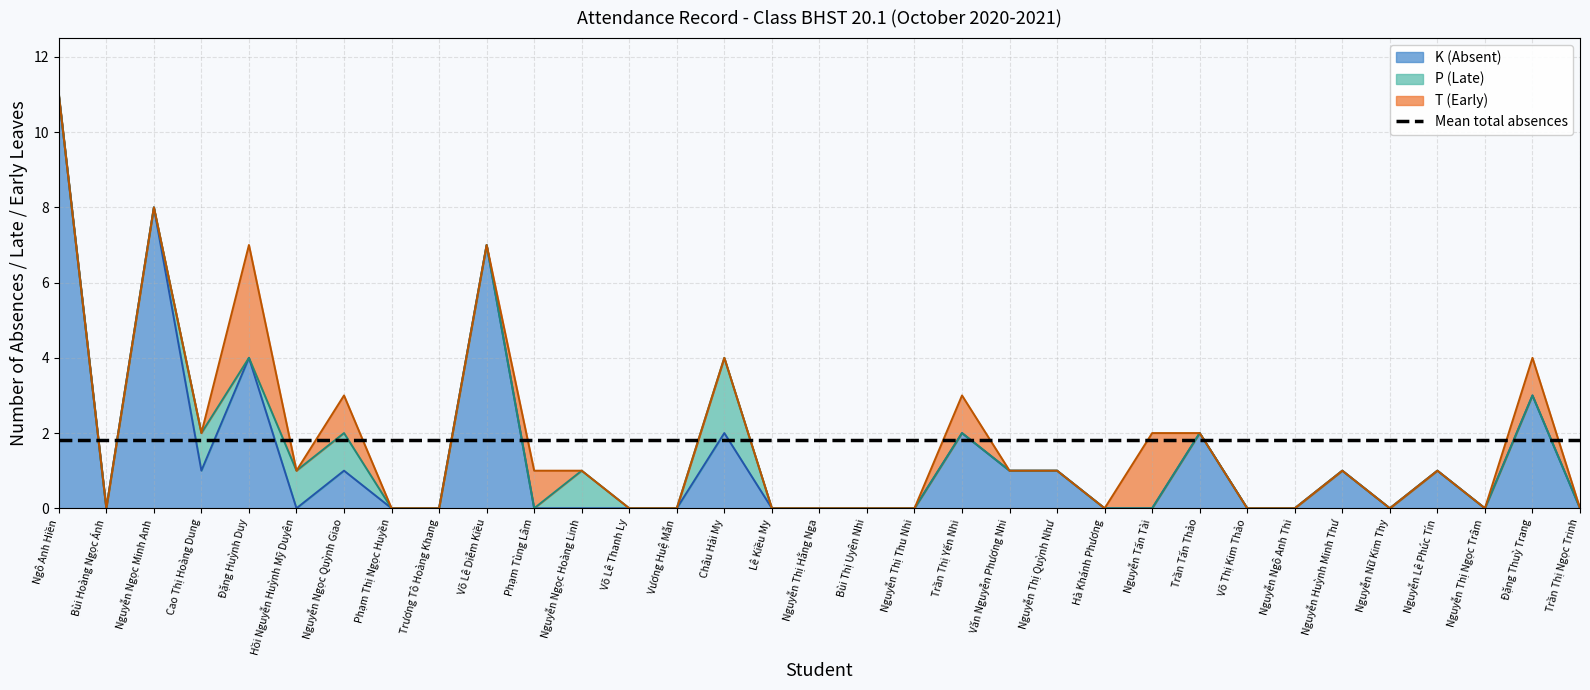

In T (Early), how many points are higher than both neighbors (excluding endpoints)?

6